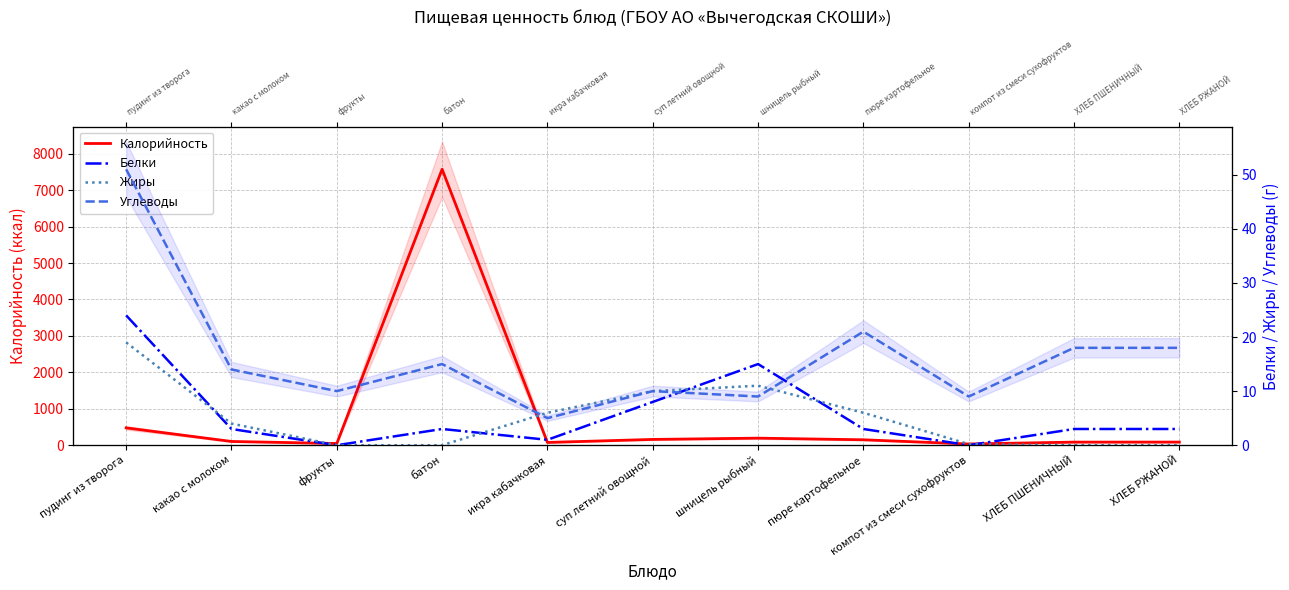

Which series has the largest range (max minus min)?

Калорийность